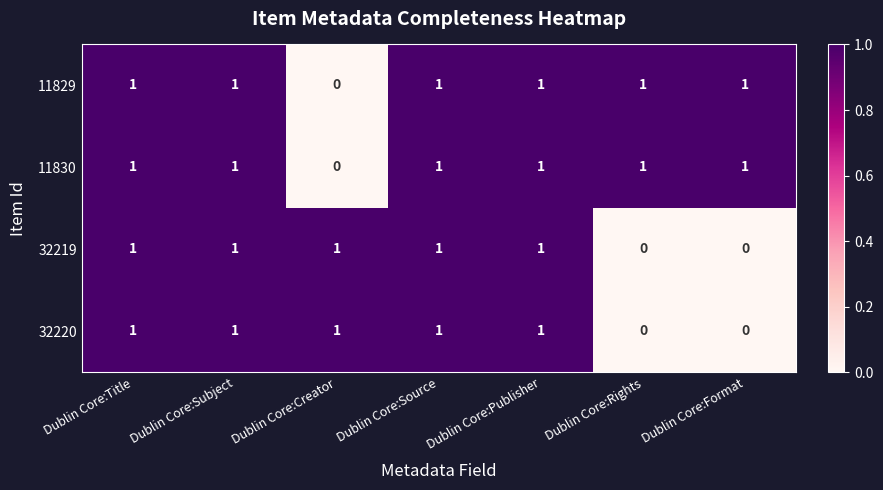

How many values in the 32220 series are below 1?

2